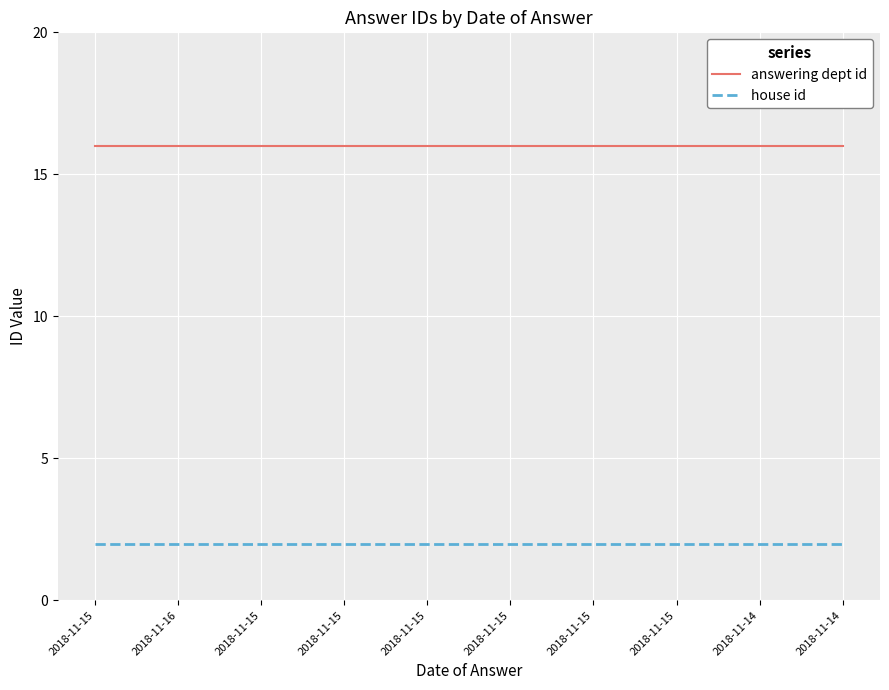

Reading left to right, extract all data points from this chart.

answering dept id: 2018-11-15=16	2018-11-16=16	2018-11-15=16	2018-11-15=16	2018-11-15=16	2018-11-15=16	2018-11-15=16	2018-11-15=16	2018-11-14=16	2018-11-14=16
house id: 2018-11-15=2	2018-11-16=2	2018-11-15=2	2018-11-15=2	2018-11-15=2	2018-11-15=2	2018-11-15=2	2018-11-15=2	2018-11-14=2	2018-11-14=2